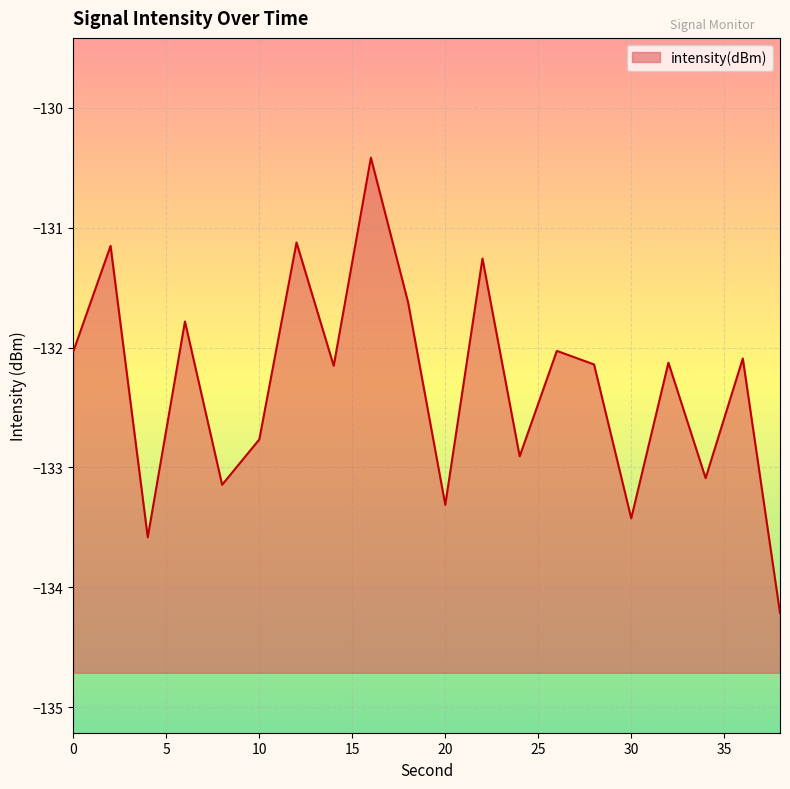

At which category does the data reach its first local peak?

2